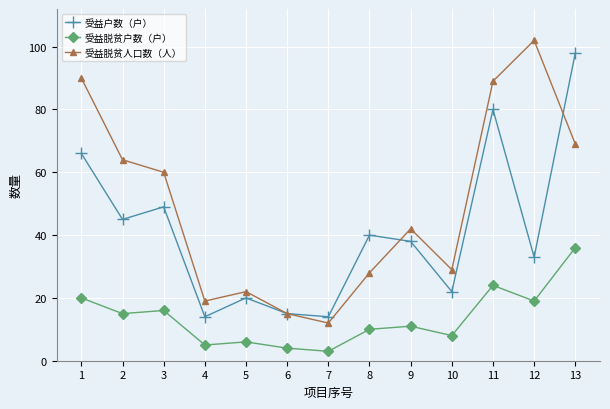

The 受益脱贫户数（户） series shows 4 at 6. True or false?

True